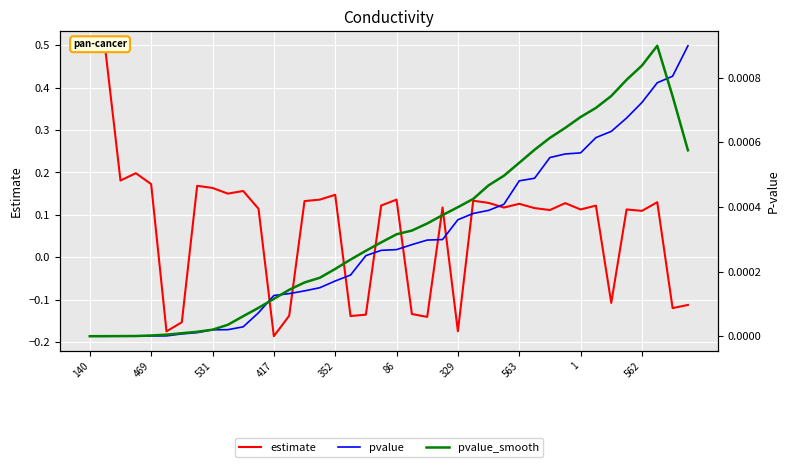

True or false: estimate has a value of 0.1 at 563.

True